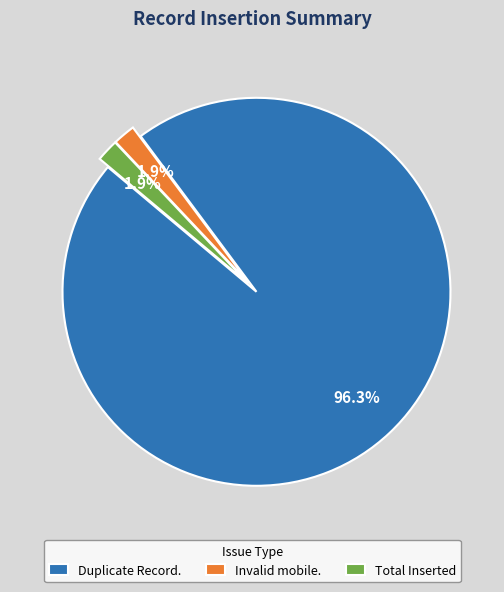

What percentage is NOT represented by Invalid mobile.?

98.1%